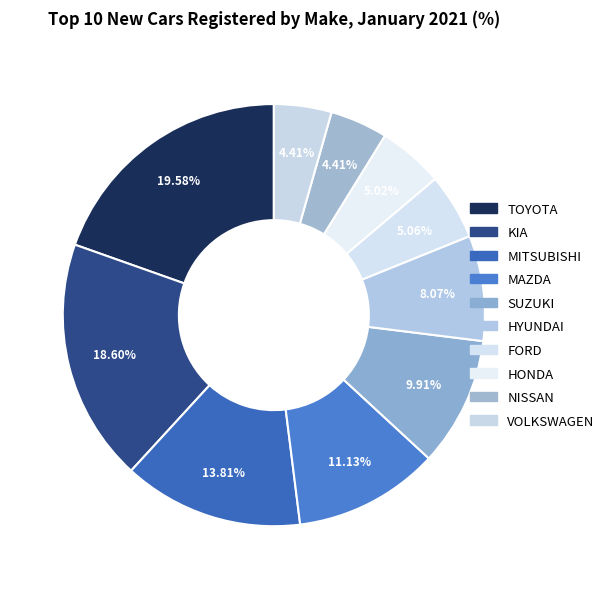

Count the number of slices in the pie.

10